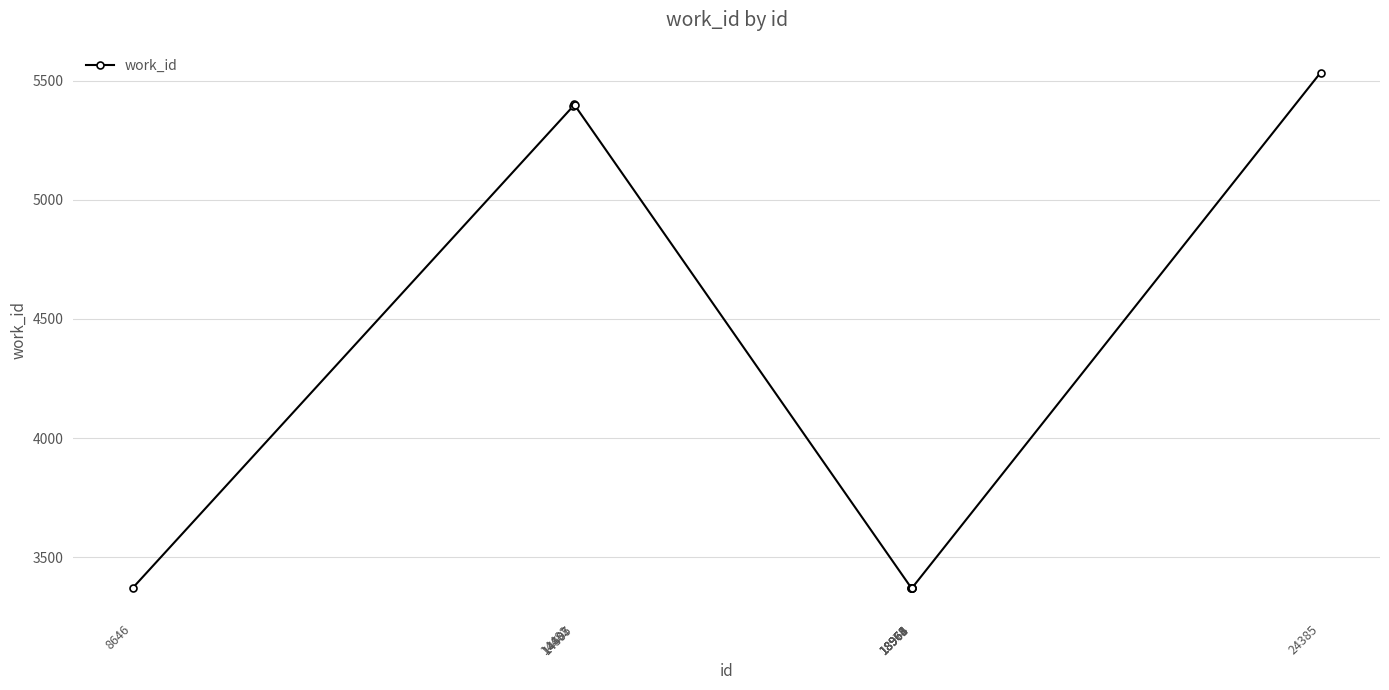

Does the chart display data point markers on the line(s)?

Yes